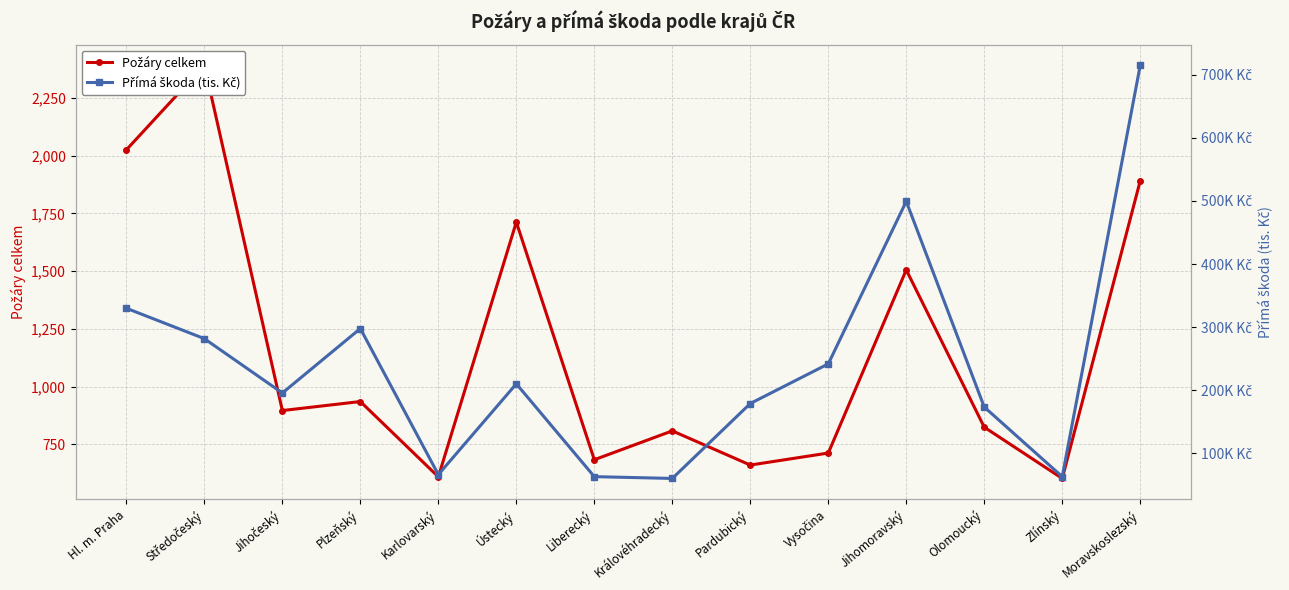

Where is the first local minimum for Požáry celkem?

Jihočeský